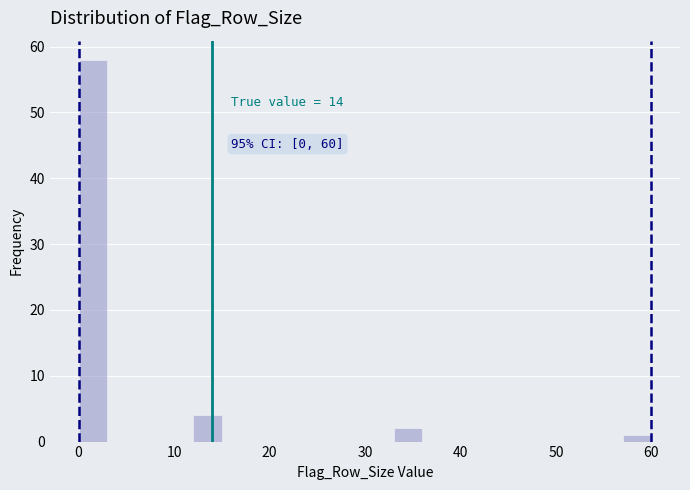

Around what value on the x-axis is the tallest bar? Give the approximate position of its centre, as read against the axis.

2